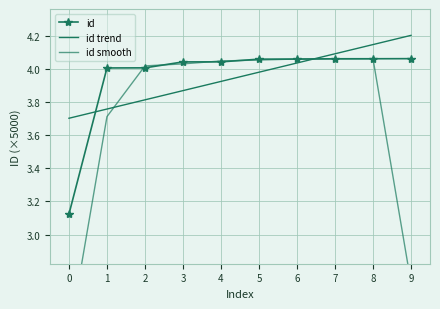

How many times do id and id smooth cross each other?

8